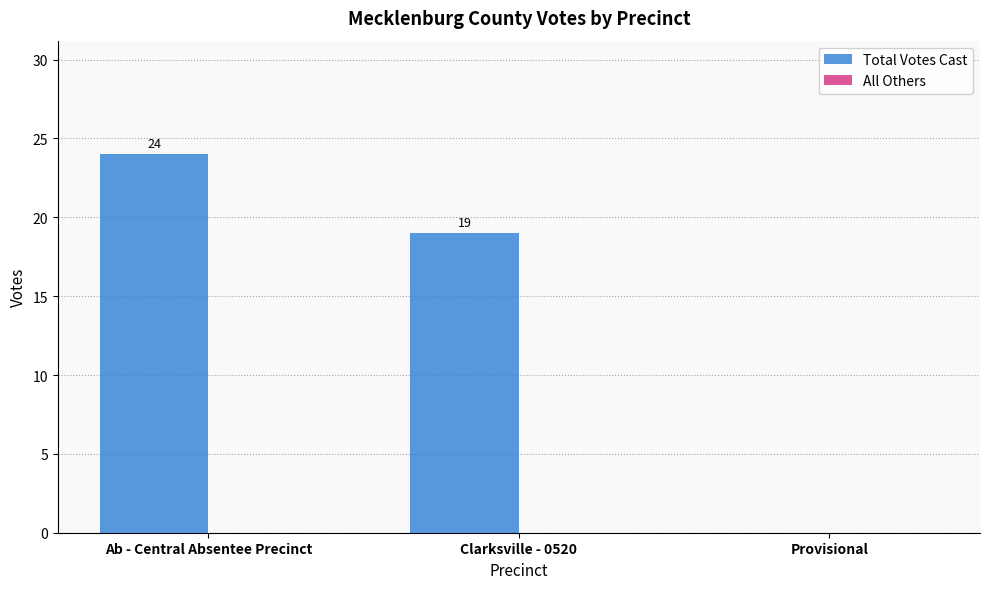

Which label corresponds to the largest value in the chart?

Ab - Central Absentee Precinct